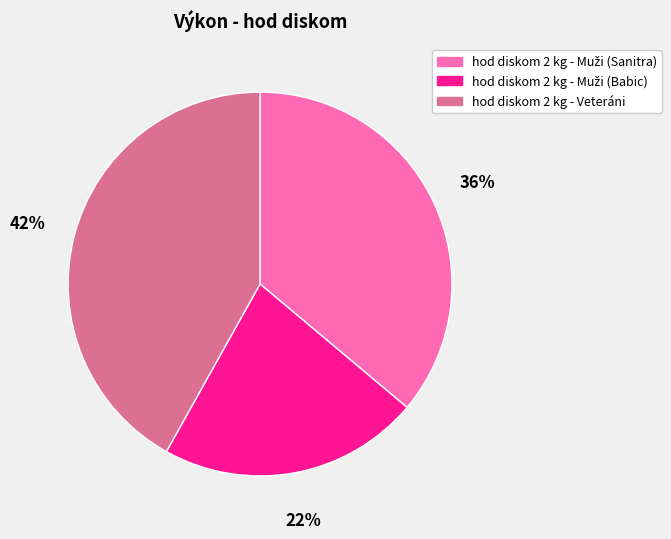

Which slice is the largest?

hod diskom 2 kg - Veteráni